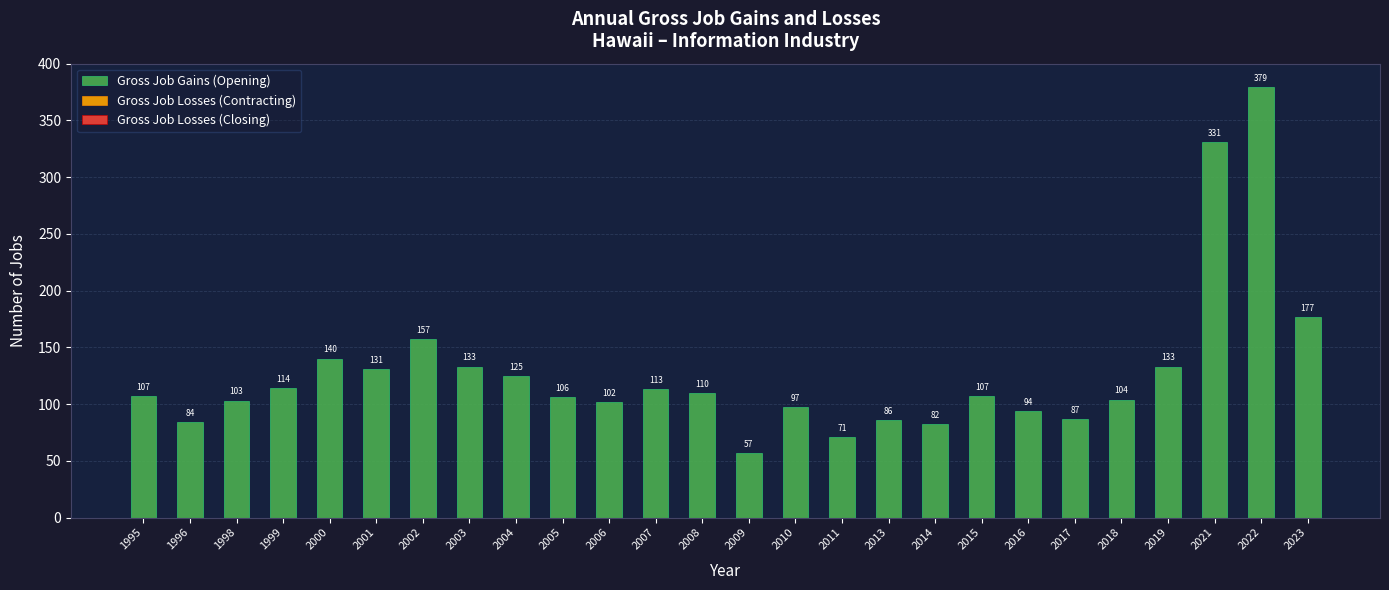

How many bars are there in total?

26